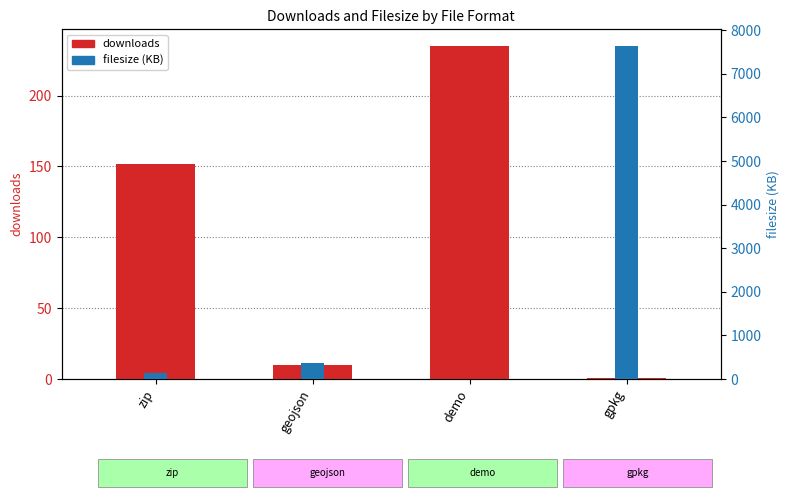

True or false: filesize (KB) has a value of 0.0 at demo.

True